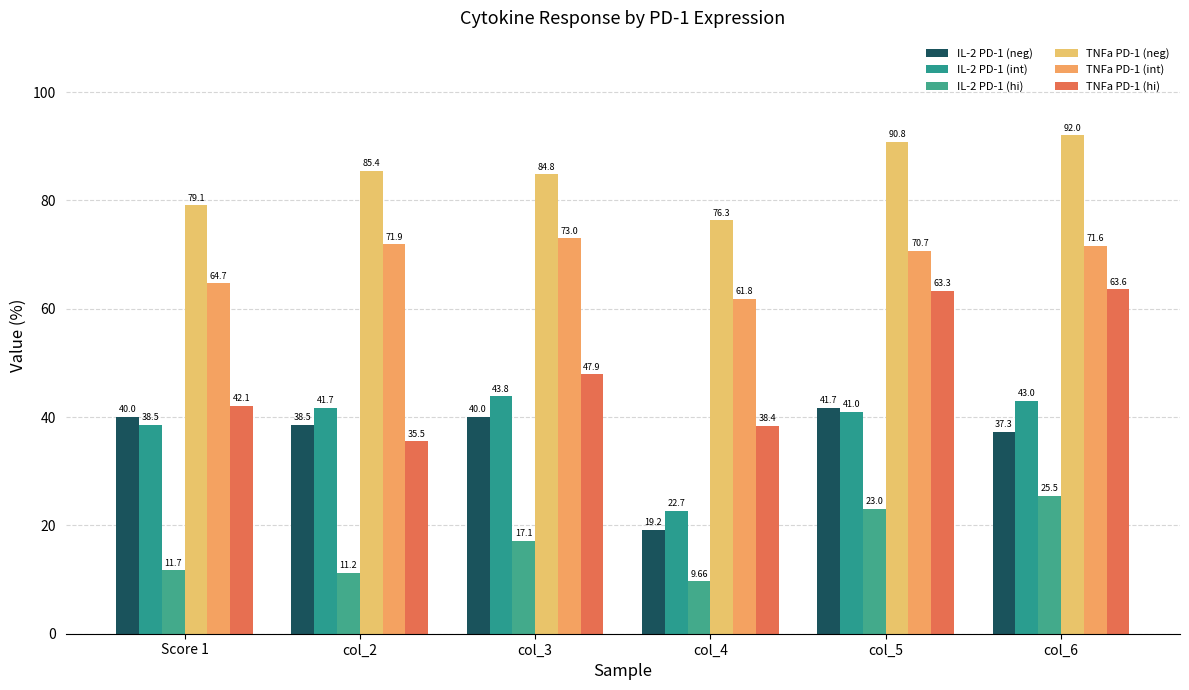

What is the value of the TNFa PD-1 (hi) bar at the 2nd from the left?

35.5